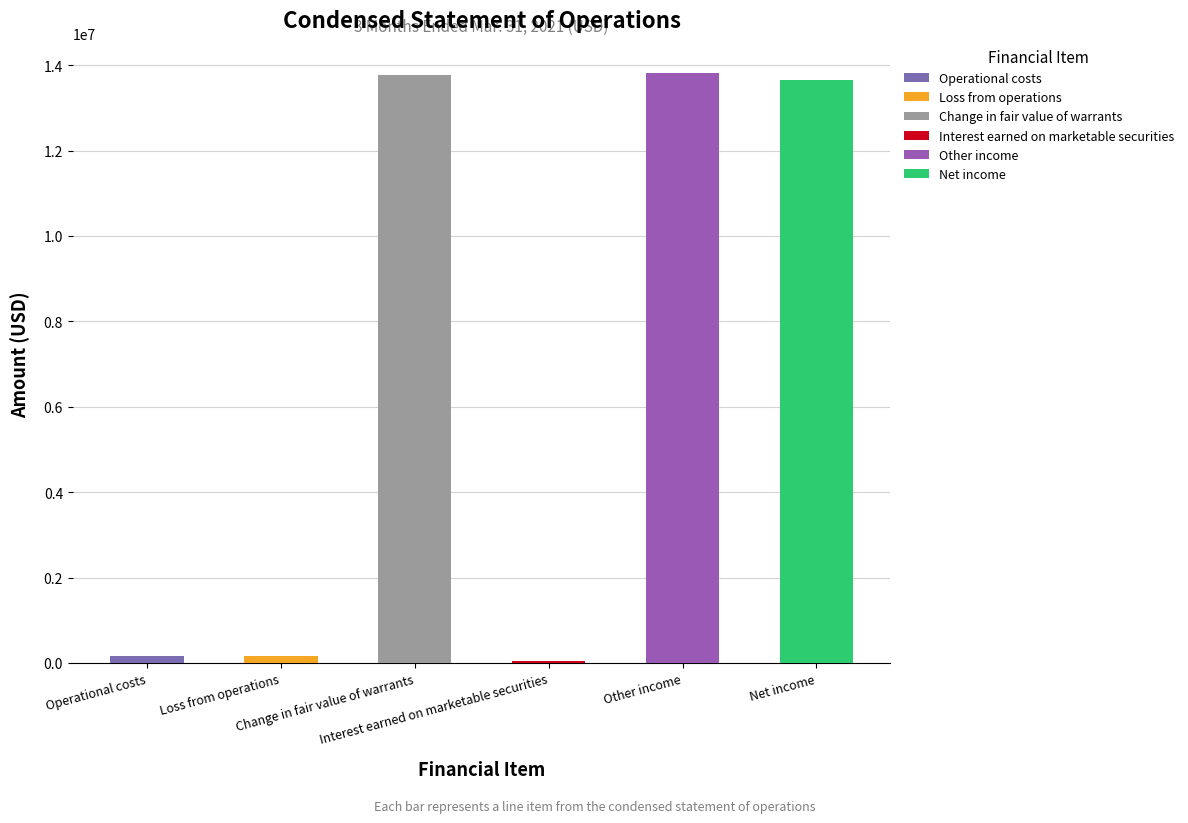

Approximately how many times larger is the value at Operational costs compared to Loss from operations?

1.0